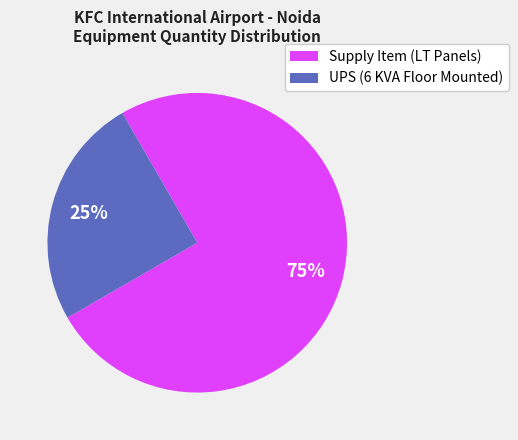

Is there a majority slice in this chart?

Yes